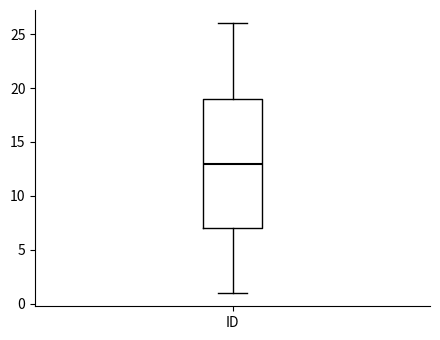

Transcribe this box plot: give where the median line is, the range the box spans, and where the two whiskers end, as read against the y-axis. The values are not printed on the chart, so give them approximately, as read against the axis.

median 13, box 7 to 19, whiskers 1 to 26